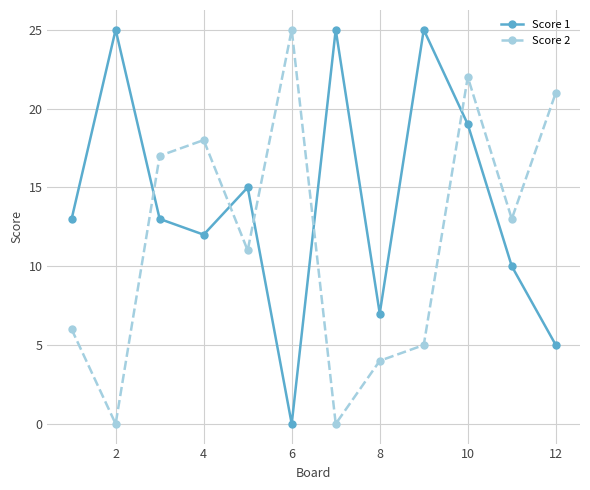

Rank the series by their average value, from highest to lowest.

Score 1, Score 2